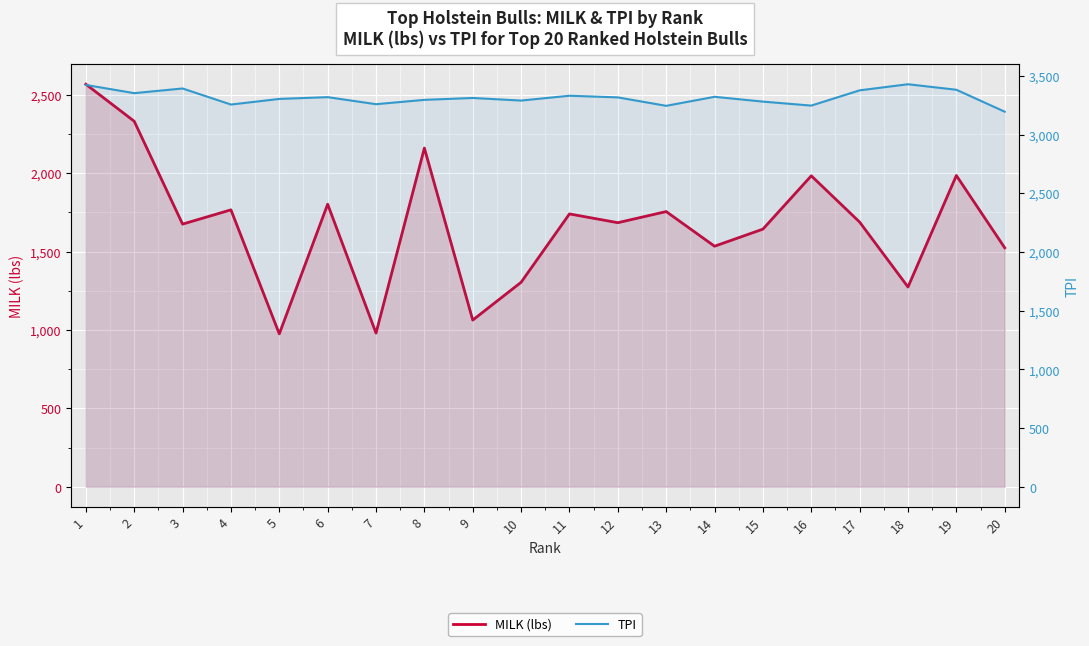

True or false: MILK (lbs) and TPI intersect in this chart.

False